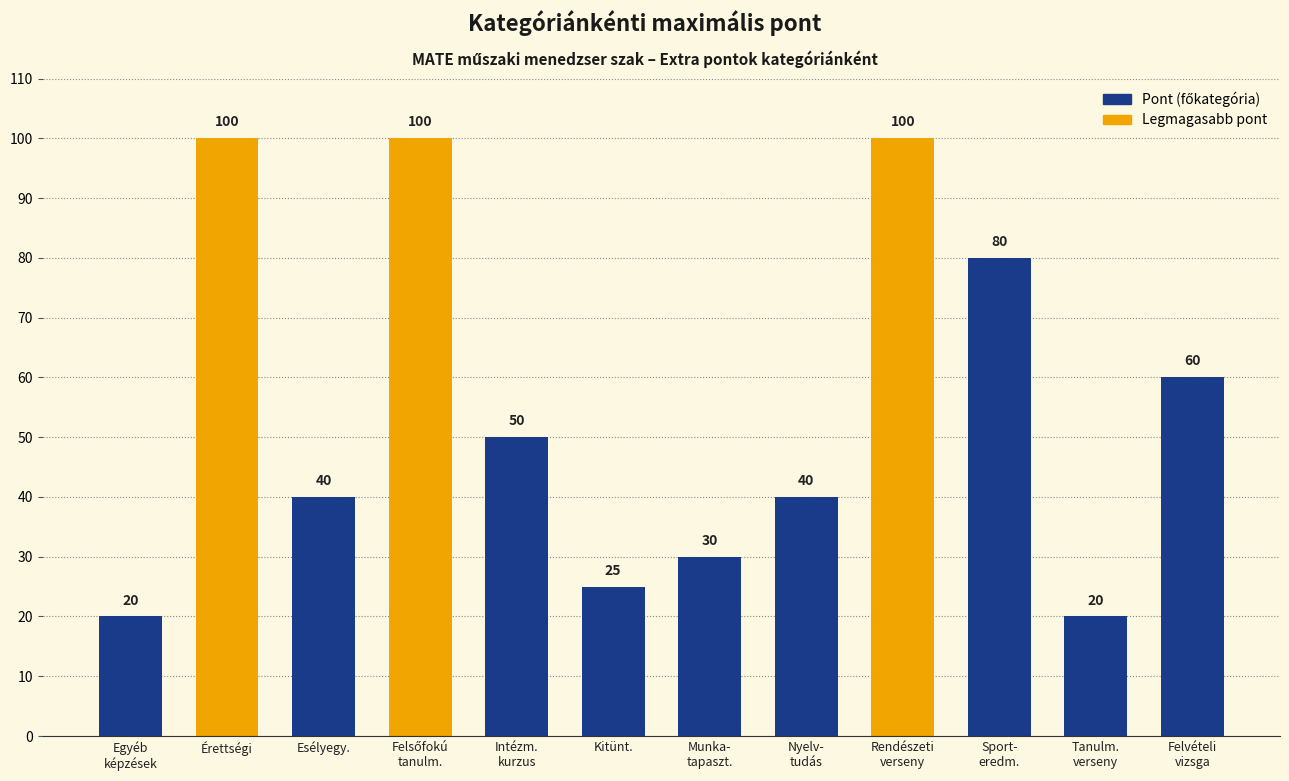

Read the value at Rendészeti
verseny, to the nearest 10.

100